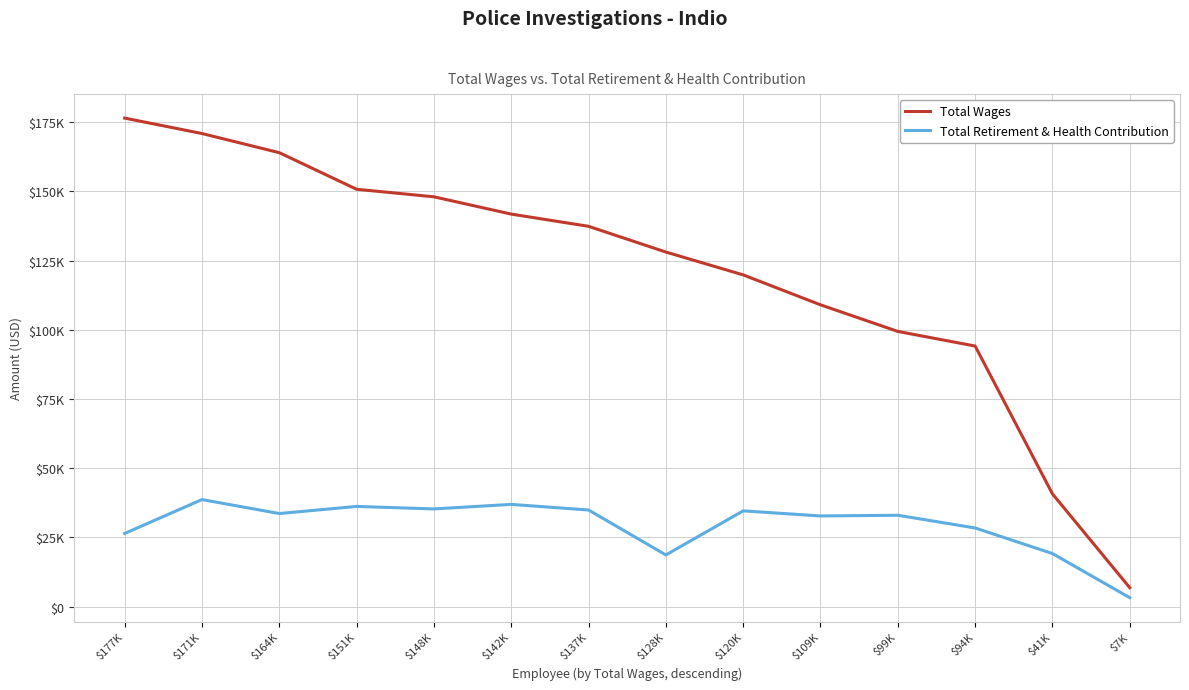

Which series has the widest spread of values?

Total Wages